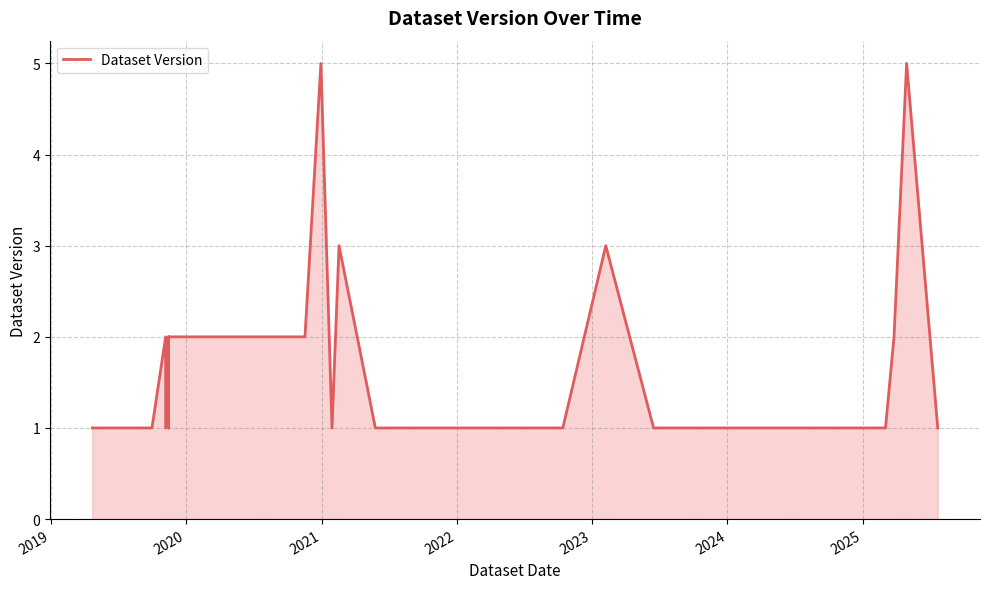

What is the minimum value shown in the chart?

1